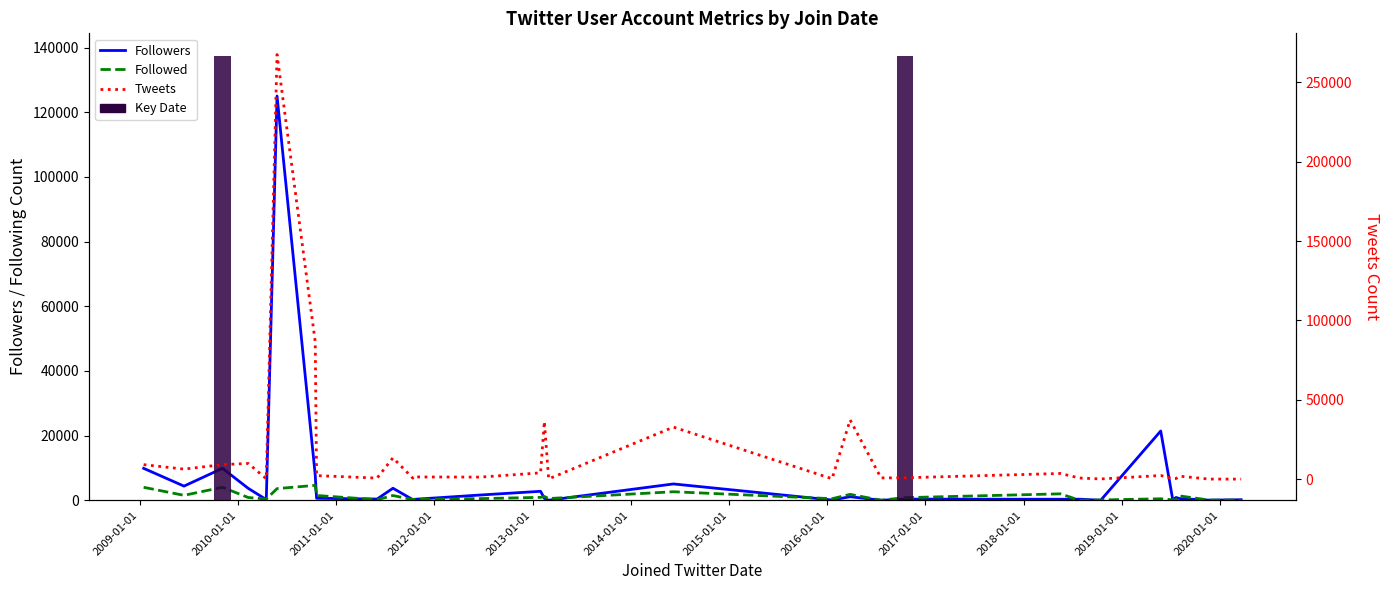

Rank the series by their average value, from highest to lowest.

Tweets, Followers, Followed